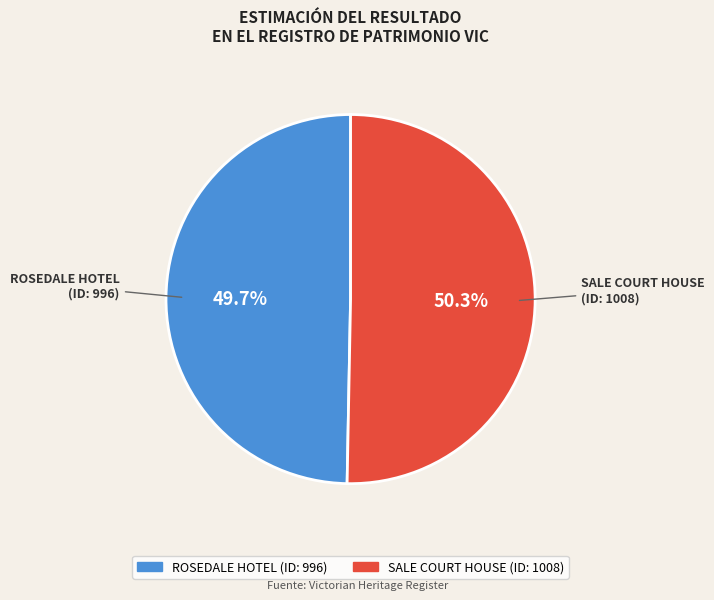

To the nearest percent, what percentage of the pie is ROSEDALE HOTEL?

50%